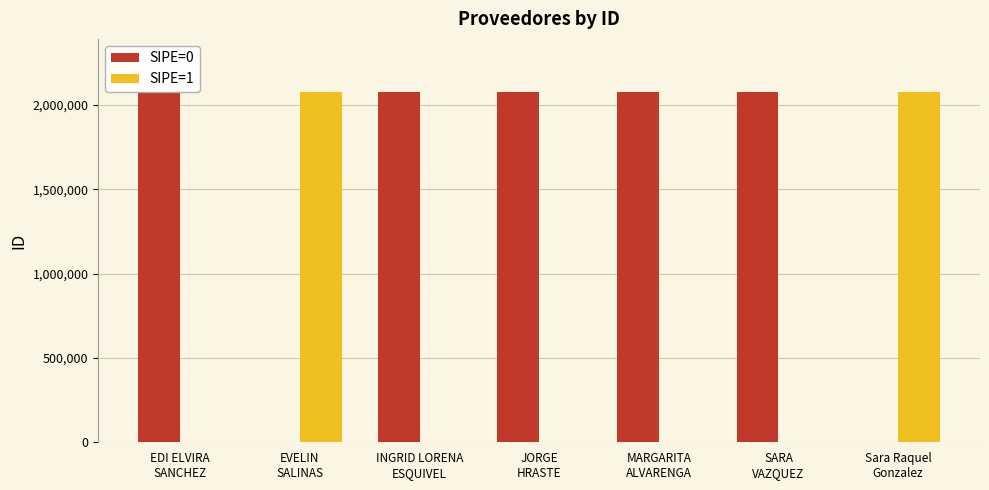

The value of SIPE=0 at SARA
VAZQUEZ is 2897267. True or false?

False